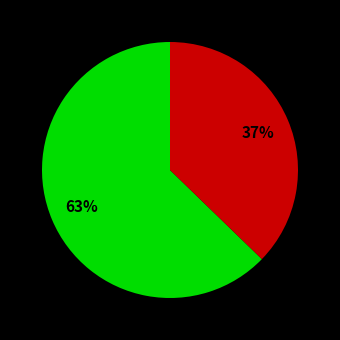

Is there any slice that represents more than half of the pie?

Yes